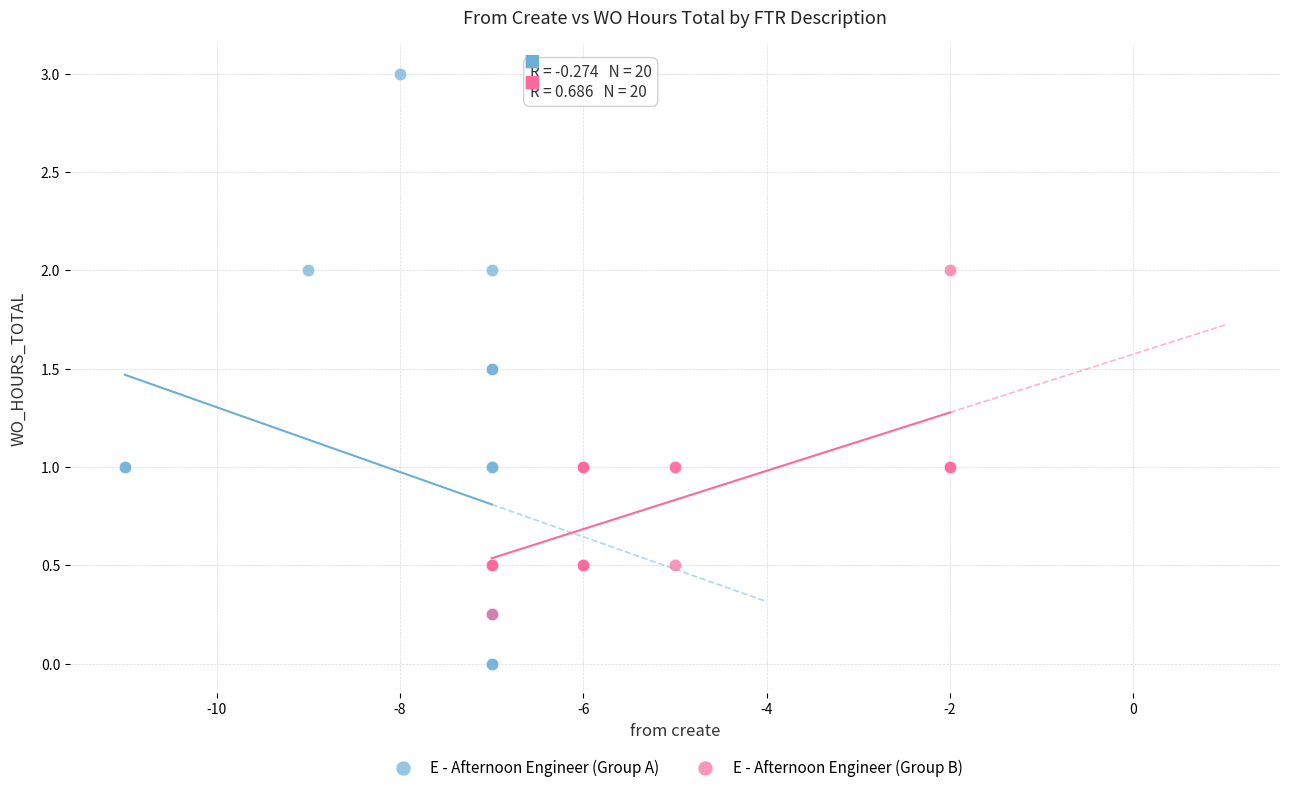

Which series has the largest Y range (max minus min)?

E - Afternoon Engineer (Group A)